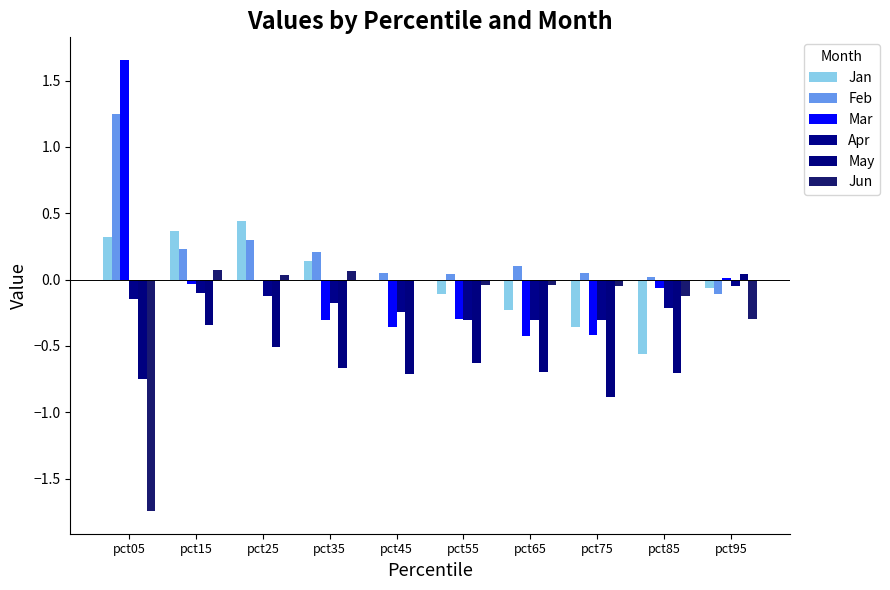

What is the sum of the Mar values at pct75 and pct95?

-0.4